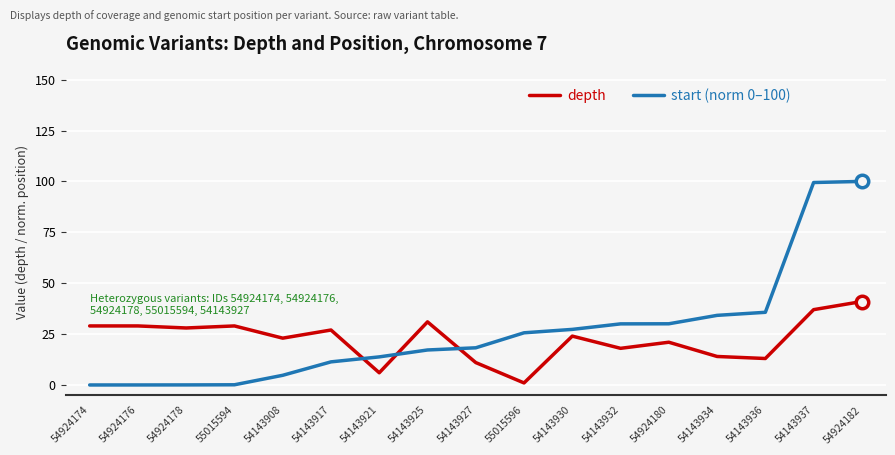

What position from the left is 54143908?

5